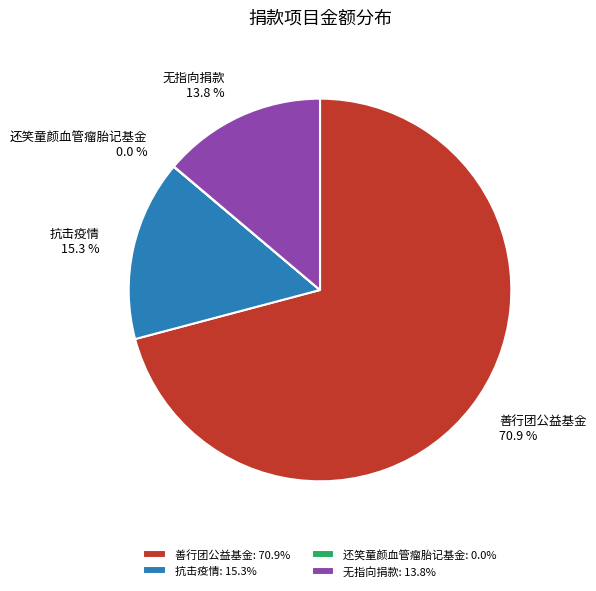

Is there a majority slice in this chart?

Yes